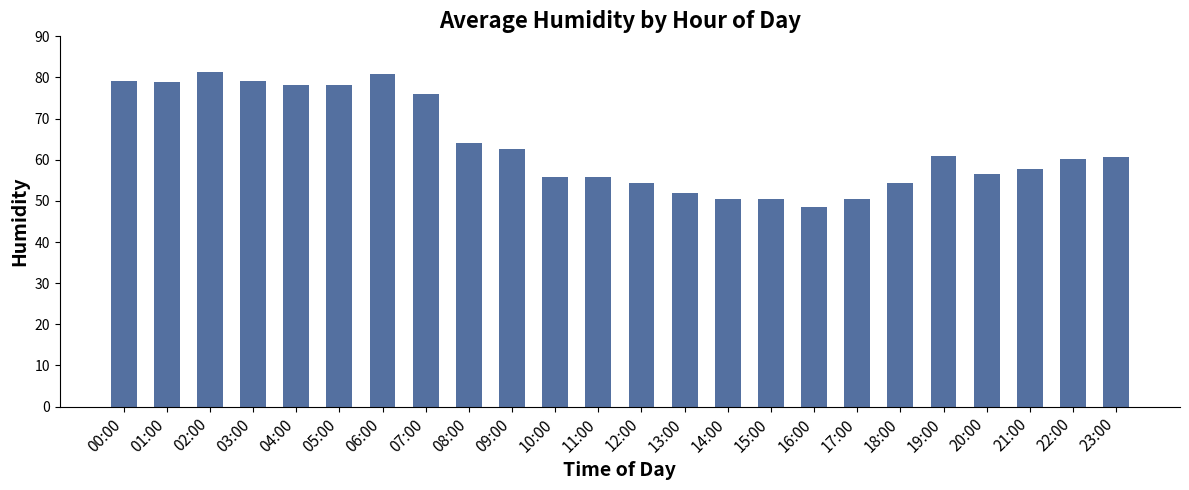

How many distinct data groups are displayed?

1